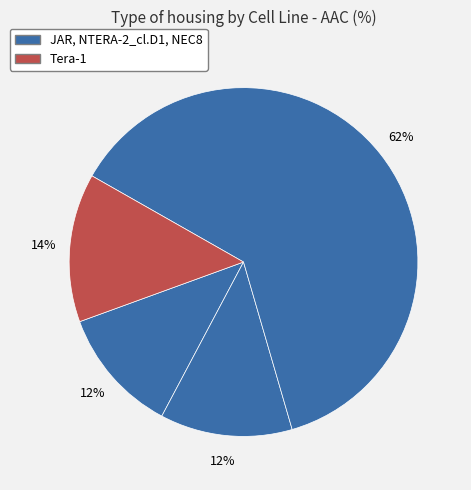

How many slices are in this pie chart?

4